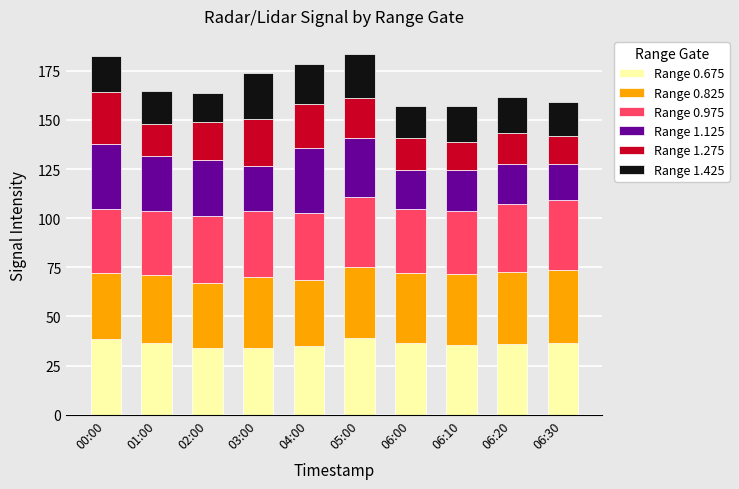

What is the highest value of the Range 0.675 series?

38.8